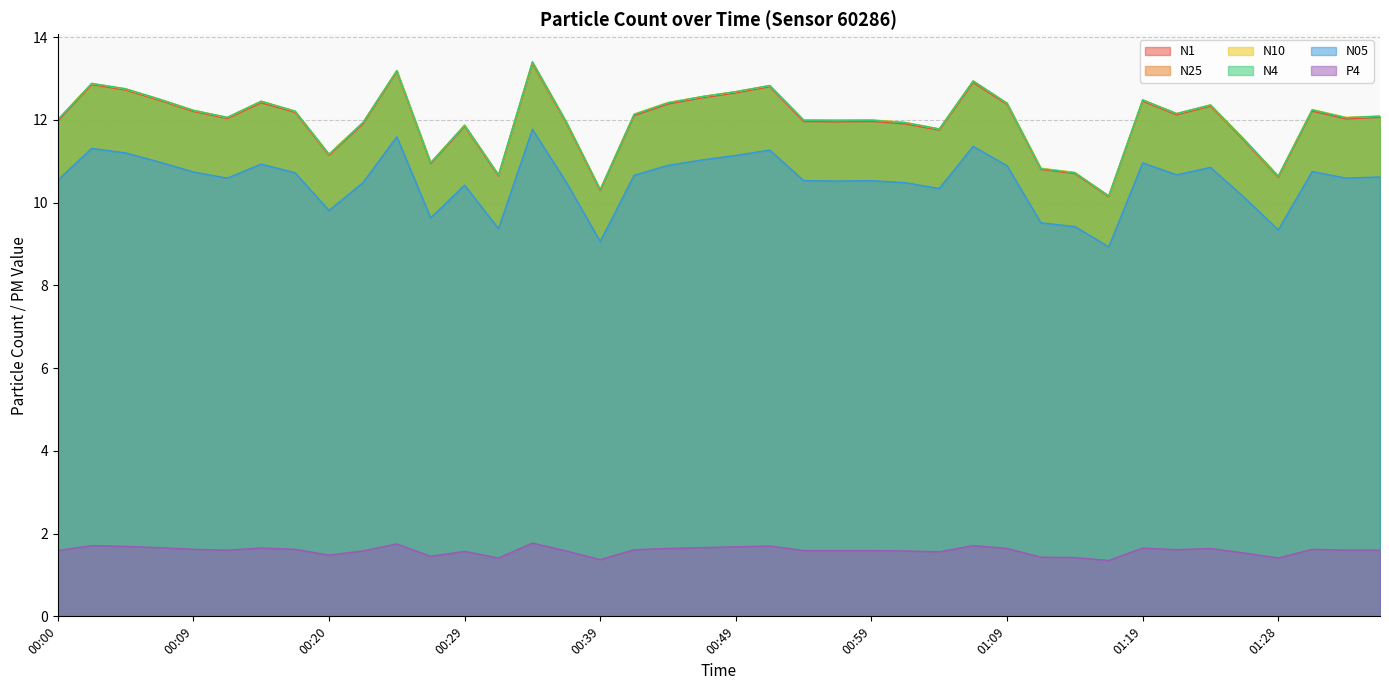

At which category is the sum across all series the highest?

00:34